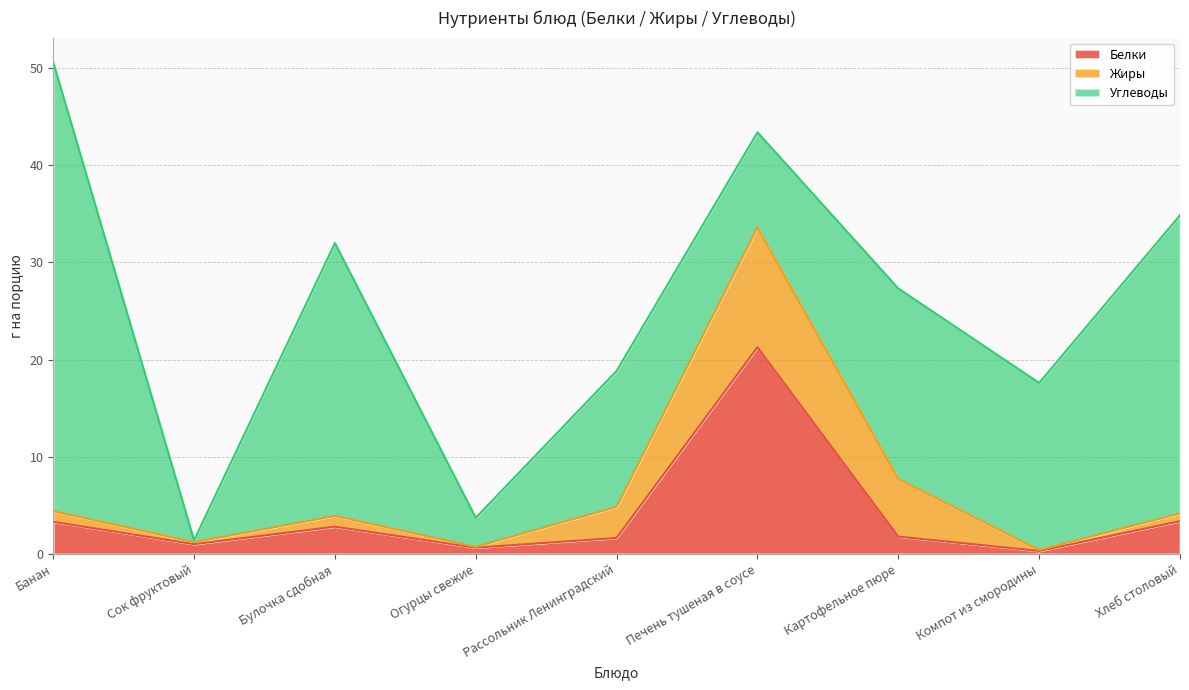

At Хлеб столовый, list the series in order from smallest to largest.

Жиры, Белки, Углеводы